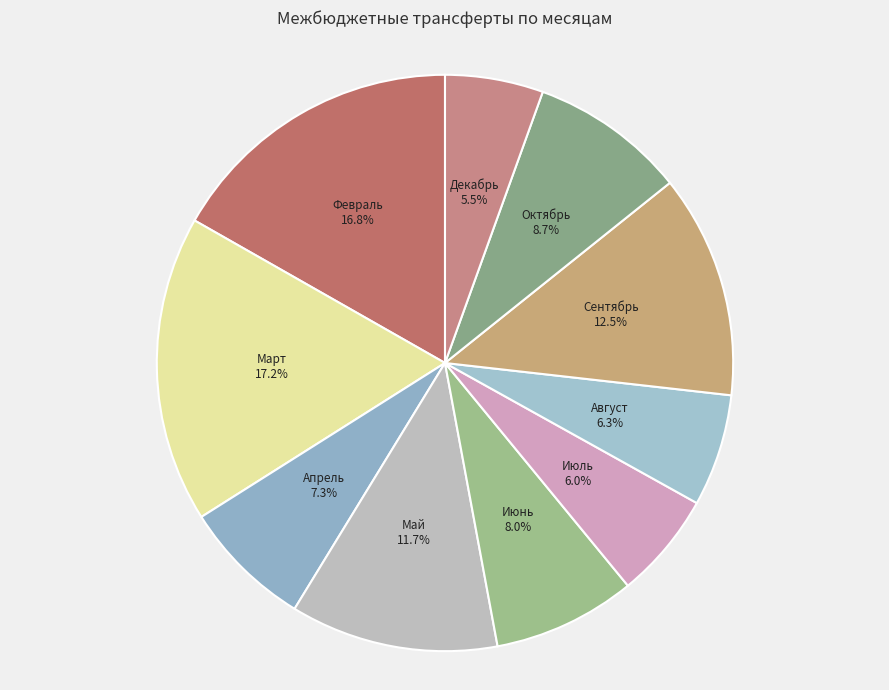

Does any single category account for the majority?

No